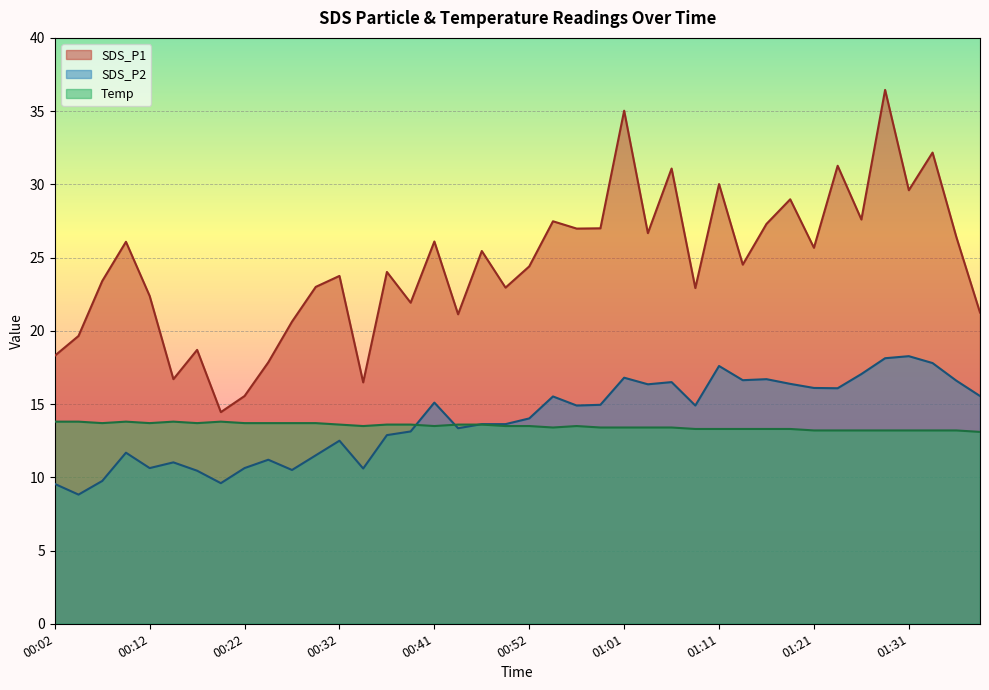

What is the sum of the SDS_P2 values at 00:32 and 00:09?

24.2